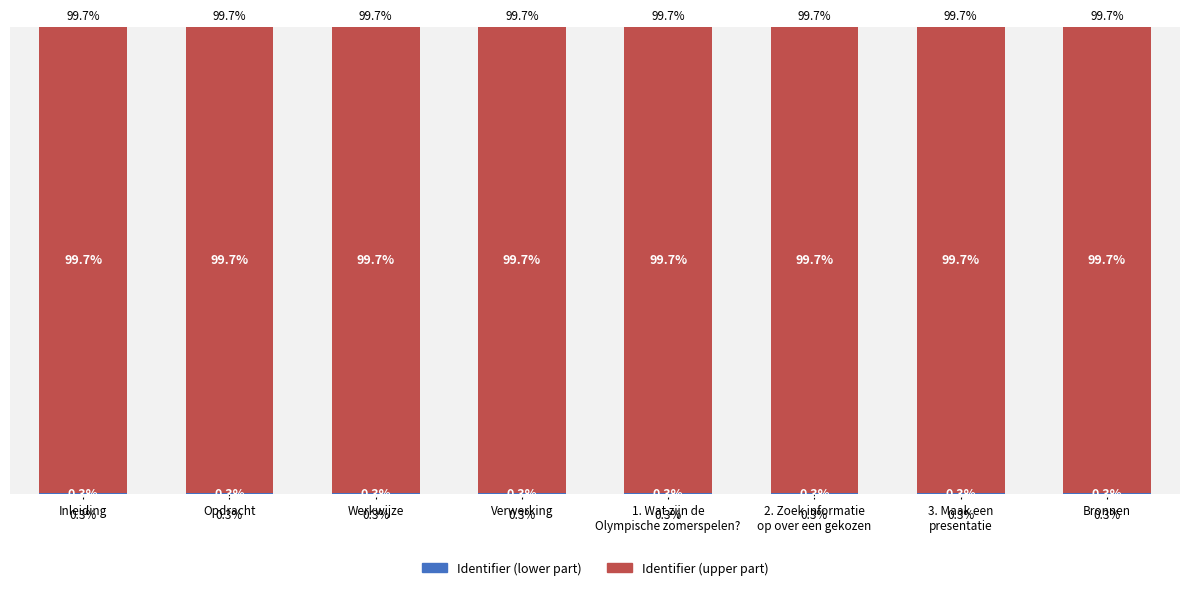

Does the chart contain stacked bars?

Yes